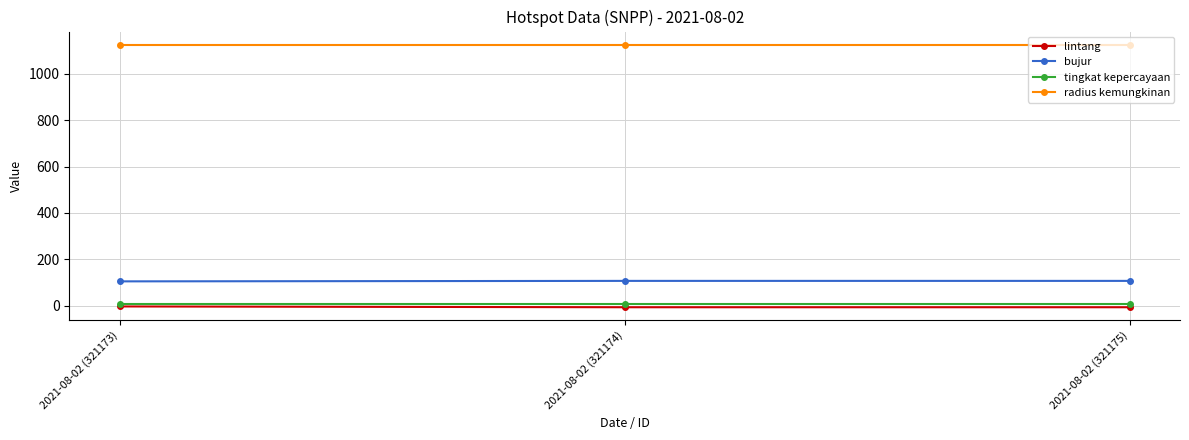

Is the value of bujur at 2021-08-02 (321175) greater than the value of tingkat kepercayaan at 2021-08-02 (321175)?

Yes